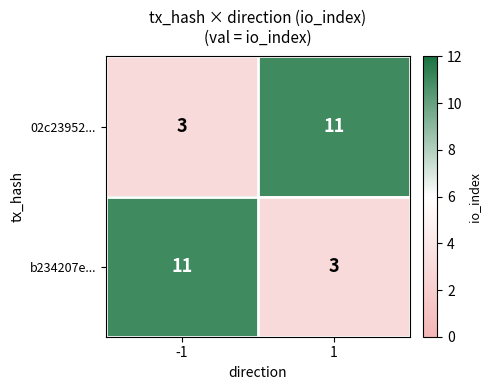

Rank the series at 1 from highest to lowest value.

02c23952..., b234207e...